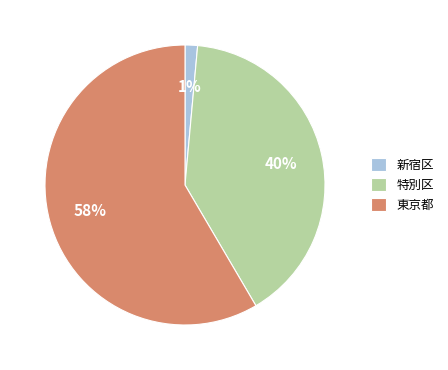

Between 特別区 and 新宿区, which is larger?

特別区